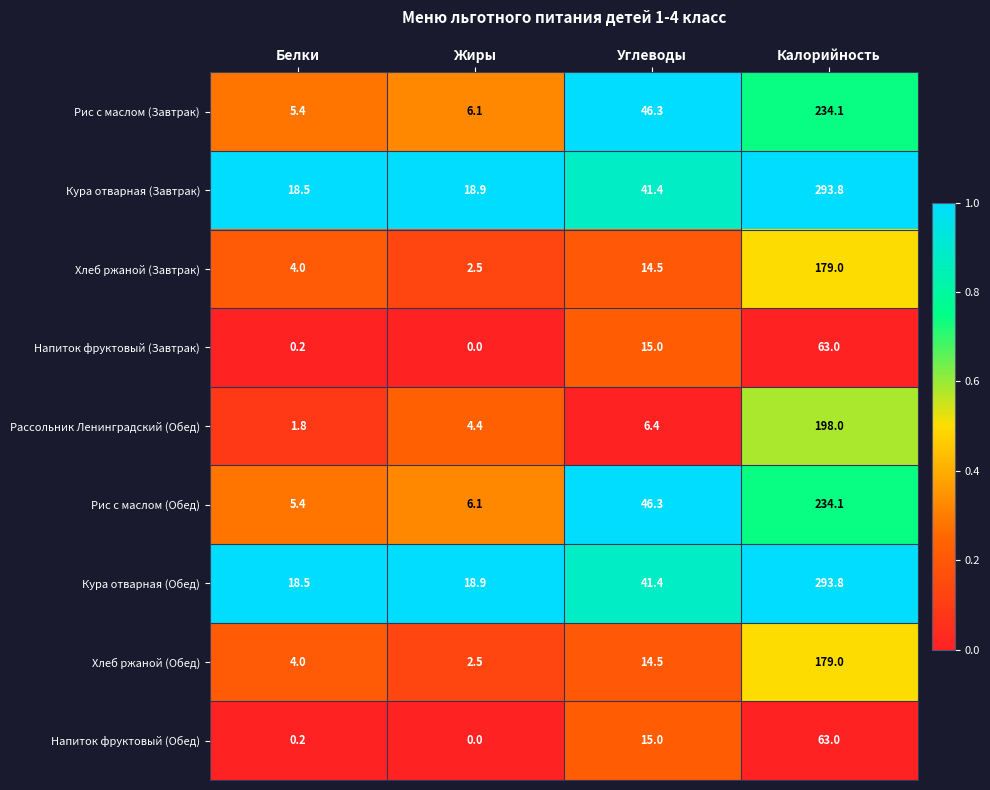

What is the difference between the maximum and second lowest values in the Напиток фруктовый (Обед) series?

62.8